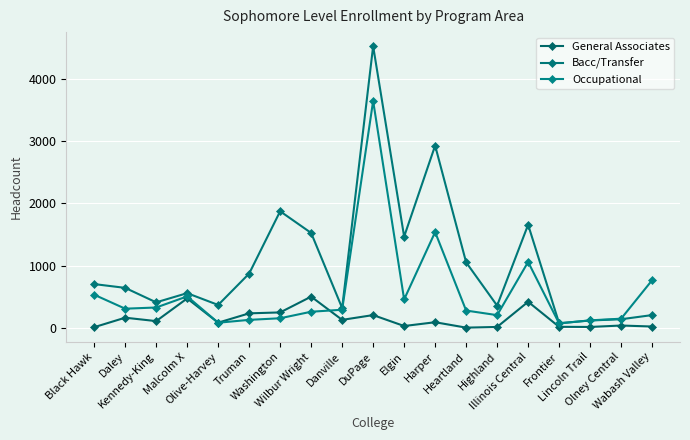

At which label is Occupational closest to 1858?

Harper